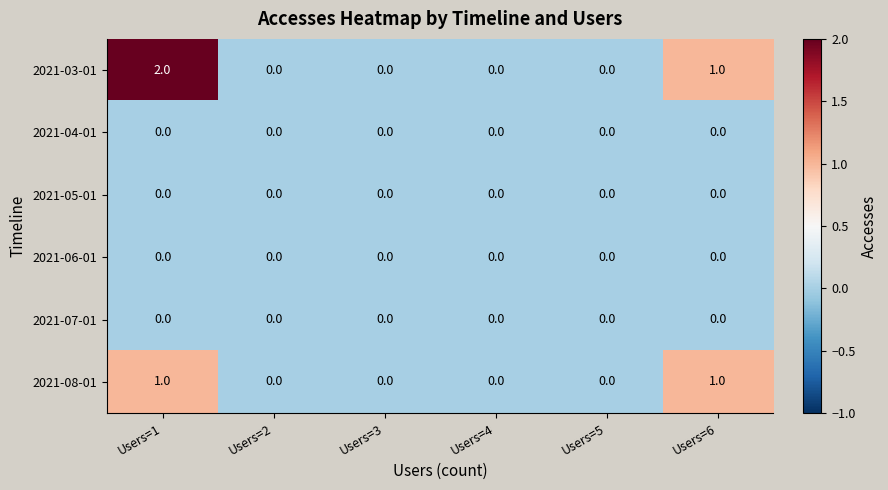

How many distinct data groups are displayed?

6